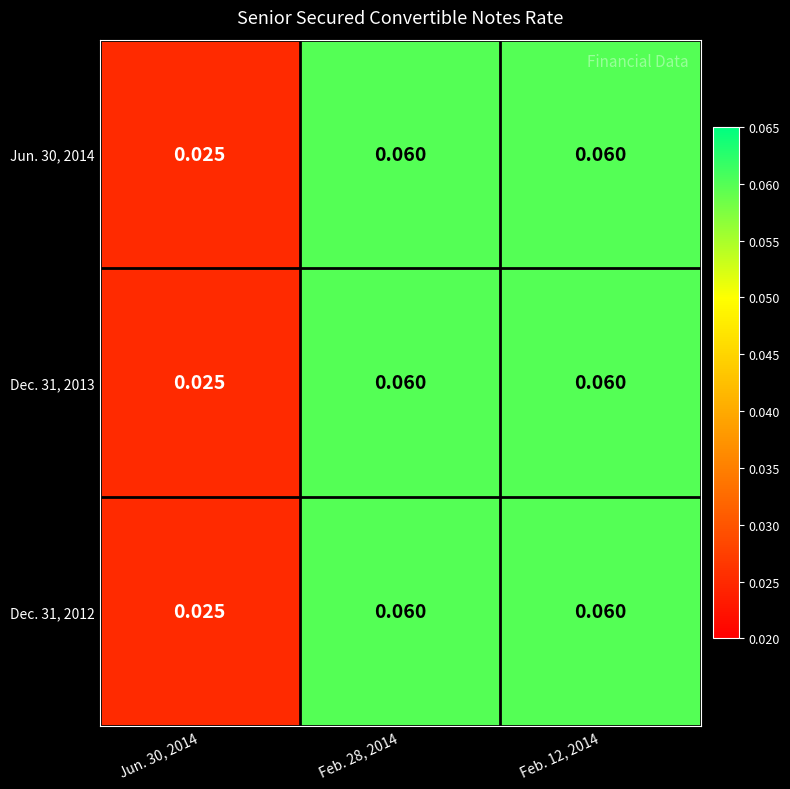

Count the number of data series in this chart.

3